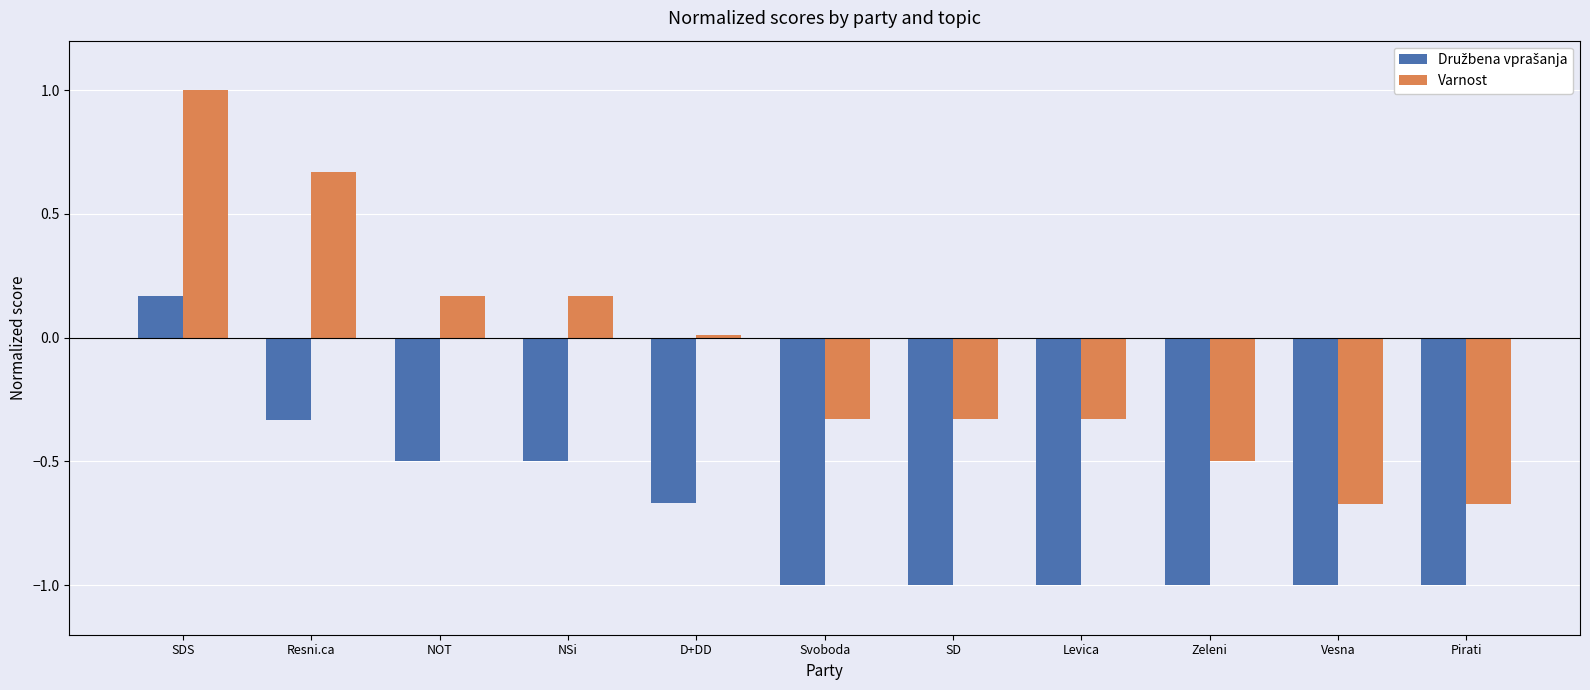

At which category is the sum across all series the highest?

SDS